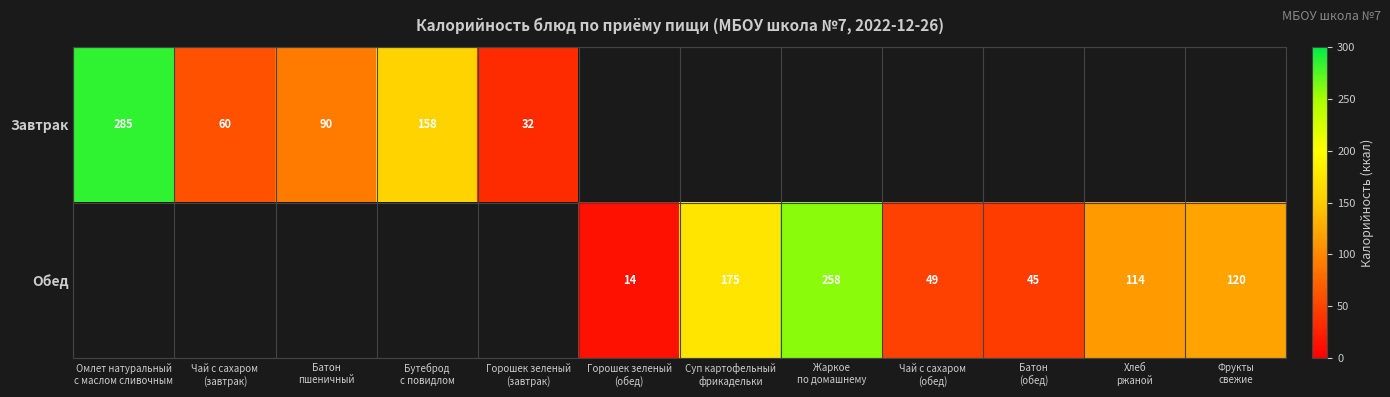

Where is Завтрак nearest to the value 158?

Бутеброд с повидлом